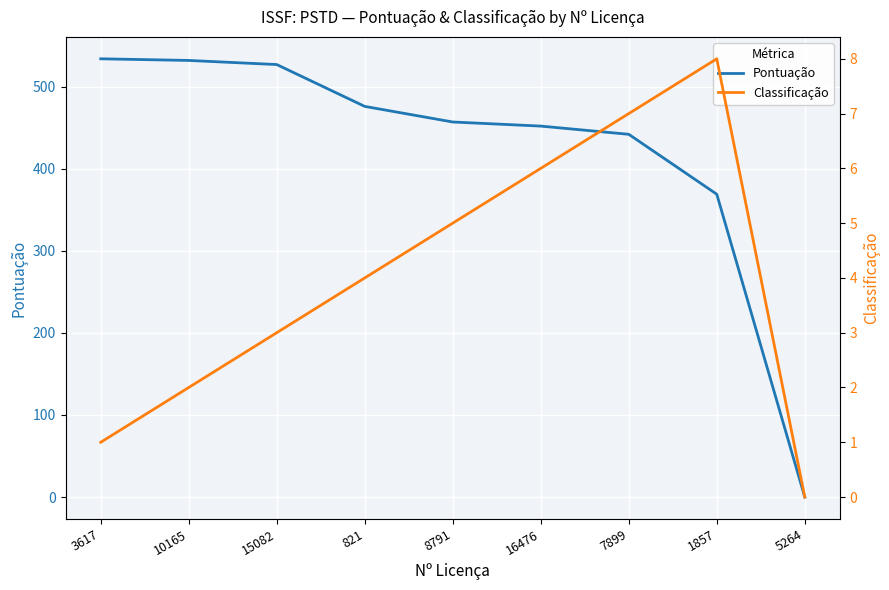

Count the number of data series in this chart.

2